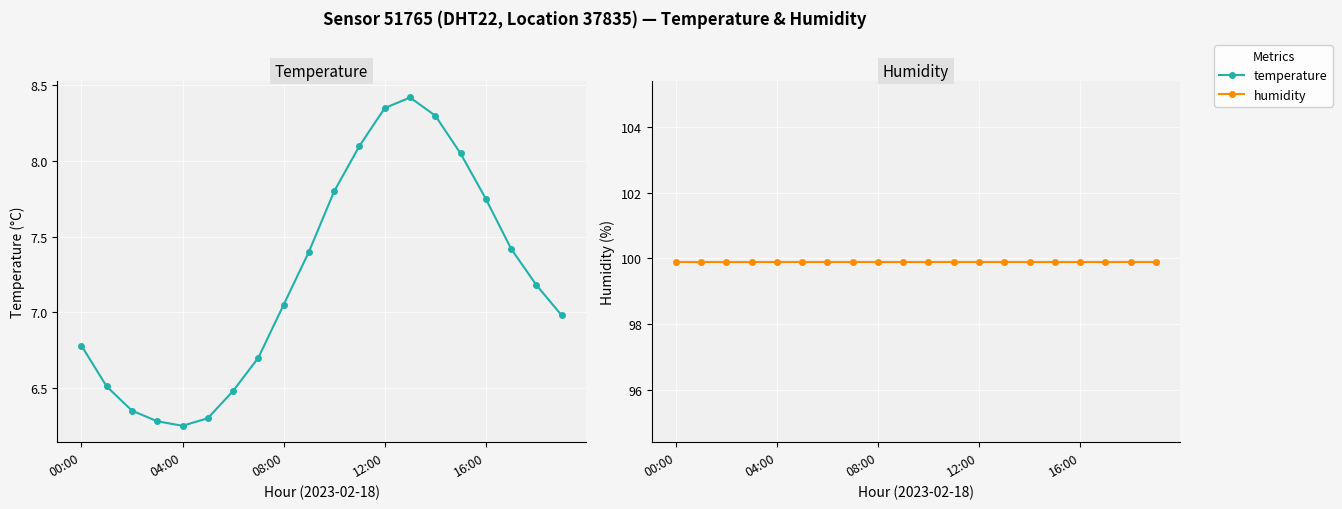

What is the label of the 8th point from the left?

7